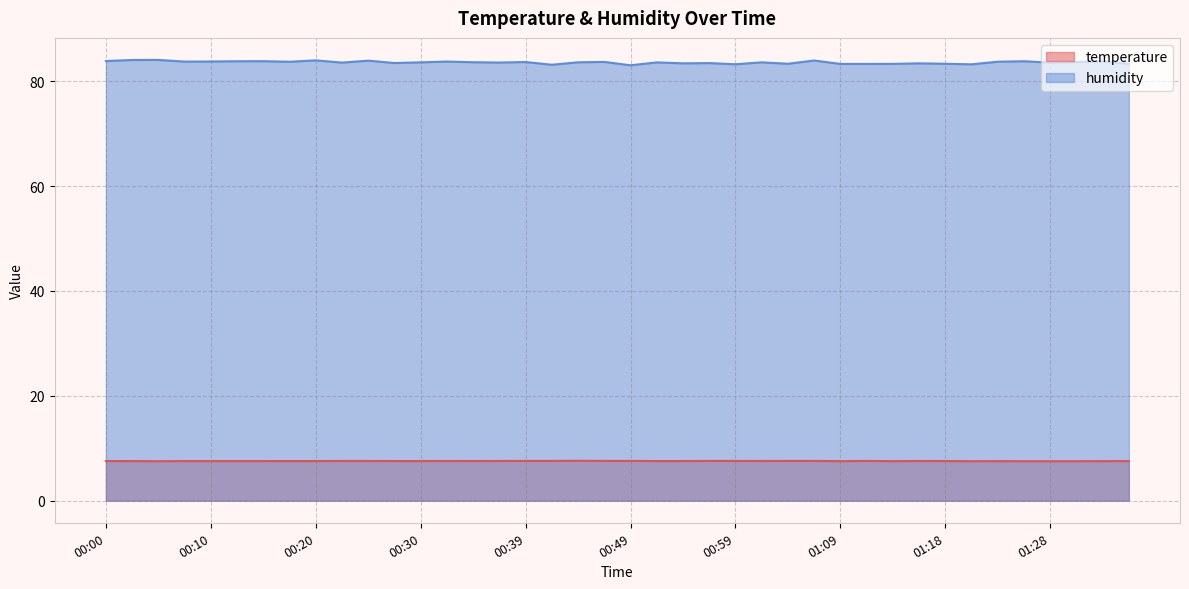

Reading right to left, list all the values displayed in this chart.

temperature: 01:36=7.6	01:33=7.5	01:31=7.5	01:28=7.5	01:26=7.5	01:23=7.5	01:21=7.5	01:18=7.6	01:16=7.6	01:14=7.5	01:11=7.6	01:09=7.5	01:06=7.6	01:04=7.6	01:01=7.6	00:59=7.6	00:57=7.6	00:54=7.6	00:52=7.6	00:49=7.6	00:47=7.6	00:44=7.6	00:42=7.6	00:39=7.6	00:37=7.6	00:34=7.6	00:32=7.6	00:30=7.6	00:27=7.6	00:25=7.6	00:22=7.6	00:20=7.6	00:18=7.6	00:15=7.6	00:13=7.6	00:10=7.6	00:08=7.6	00:05=7.5	00:03=7.6	00:00=7.6
humidity: 01:36=83.3	01:33=83.8	01:31=83.7	01:28=83.5	01:26=83.8	01:23=83.7	01:21=83.2	01:18=83.3	01:16=83.4	01:14=83.3	01:11=83.3	01:09=83.3	01:06=83.9	01:04=83.3	01:01=83.6	00:59=83.2	00:57=83.5	00:54=83.4	00:52=83.6	00:49=83.0	00:47=83.7	00:44=83.6	00:42=83.1	00:39=83.7	00:37=83.5	00:34=83.6	00:32=83.7	00:30=83.6	00:27=83.5	00:25=83.9	00:22=83.5	00:20=84.0	00:18=83.7	00:15=83.8	00:13=83.8	00:10=83.8	00:08=83.7	00:05=84.0	00:03=84.0	00:00=83.8